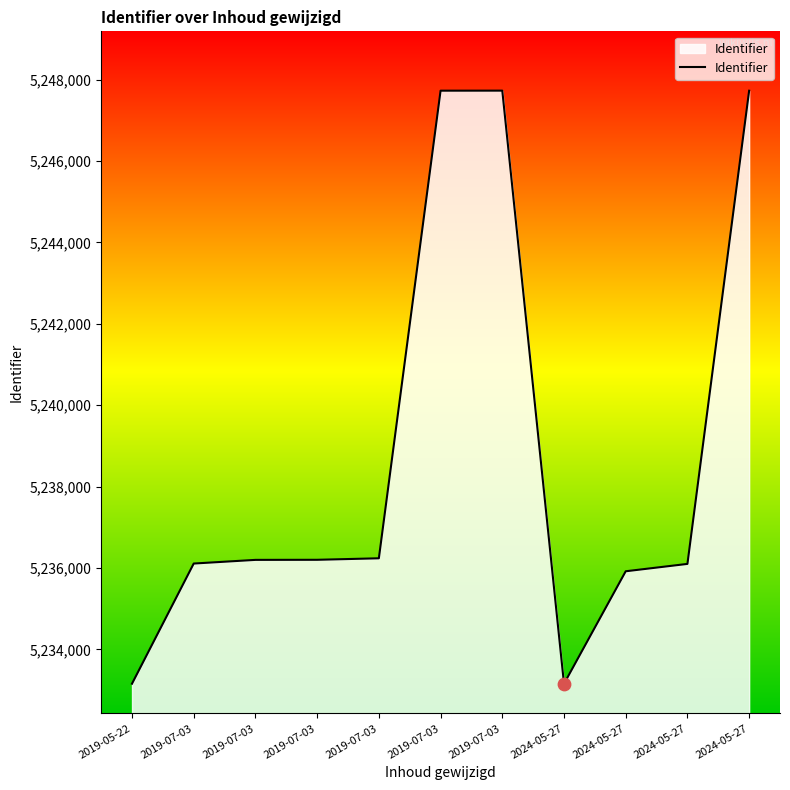

Approximately how many times larger is the value at 2019-05-22 compared to 2024-05-27?

1.0